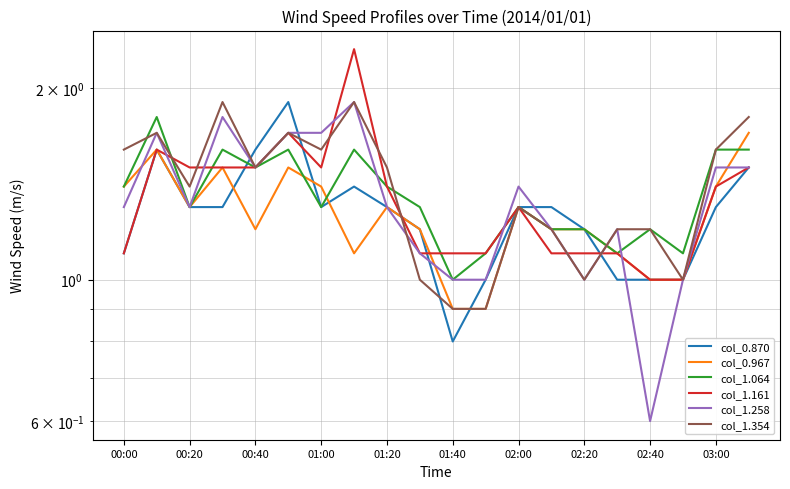

At which label does col_1.354 first exceed 1?

00:00